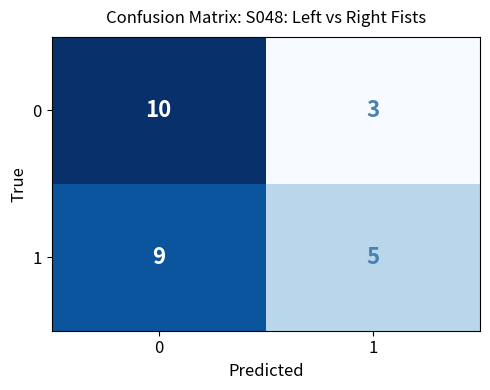

What is the average value of the 1 series?

7